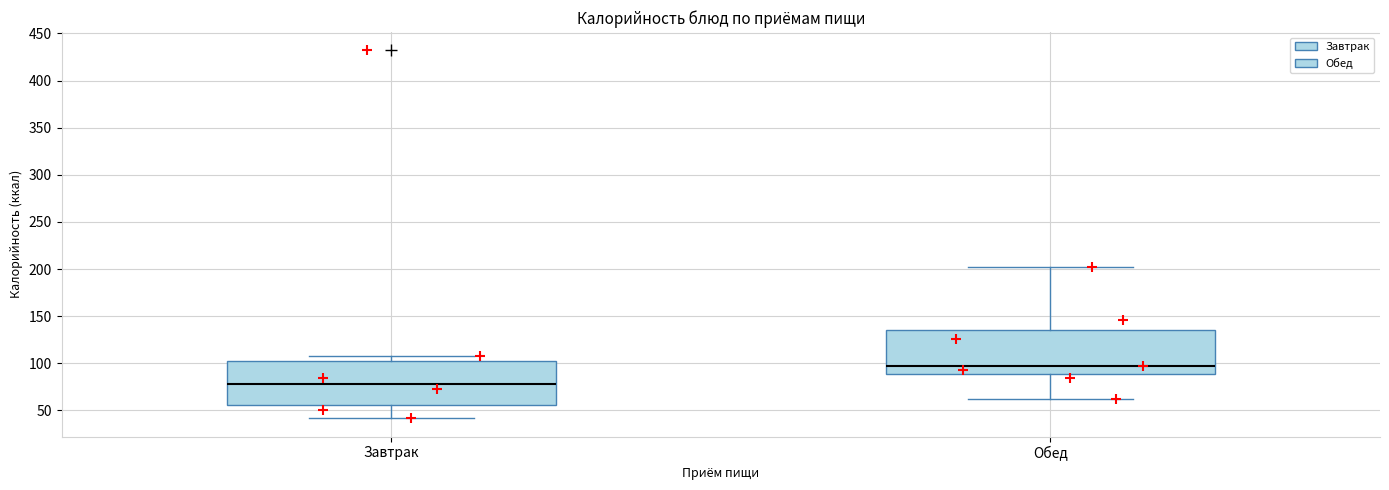

Where does the upper whisker of the box for Завтрак end on the y-axis? The values are not printed on the chart, so give them approximately, as read against the axis.

110